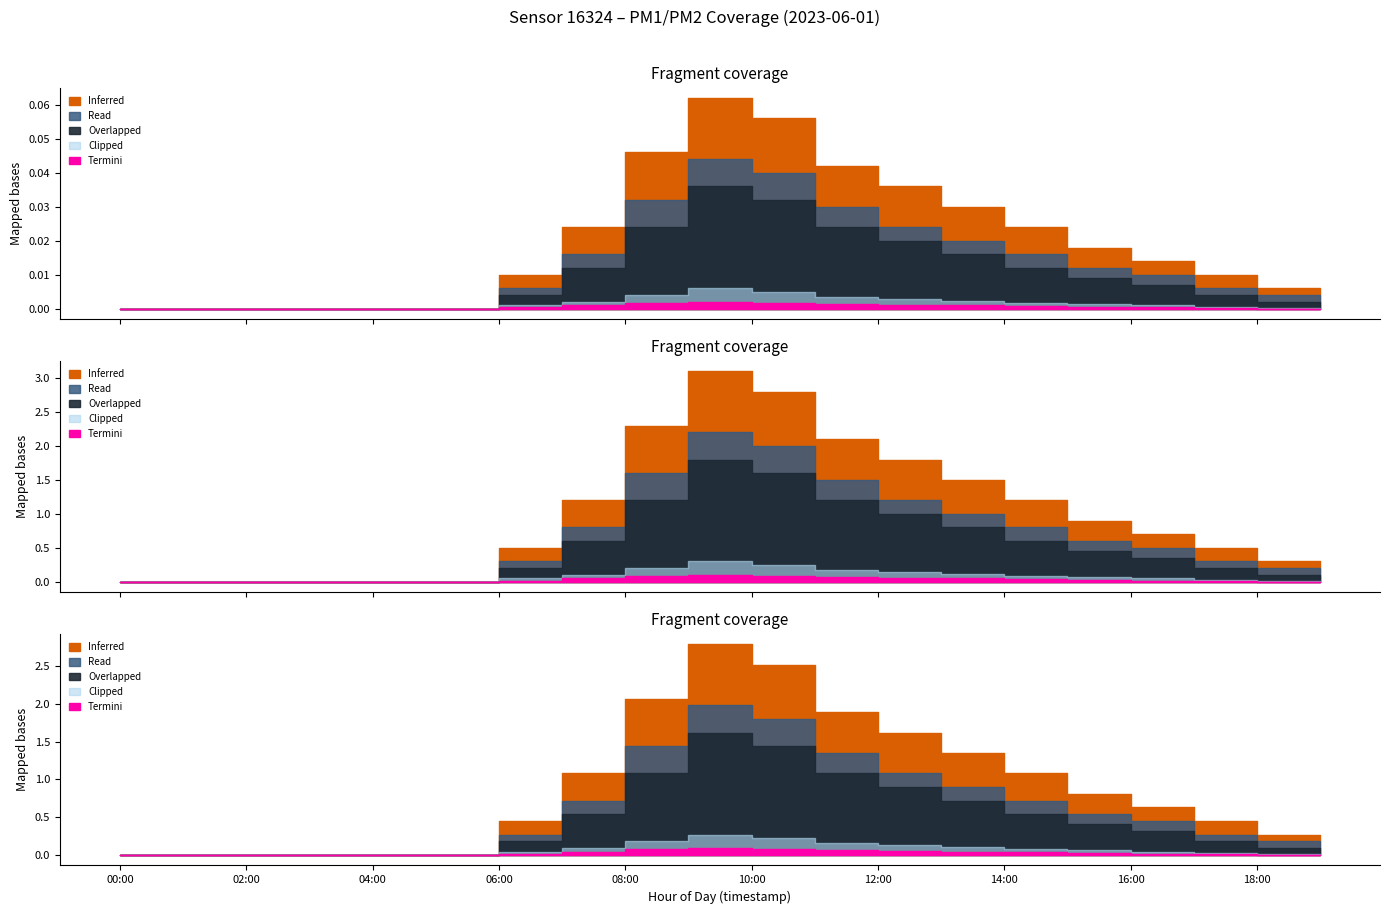

True or false: Overlapped and P1 intersect in this chart.

False